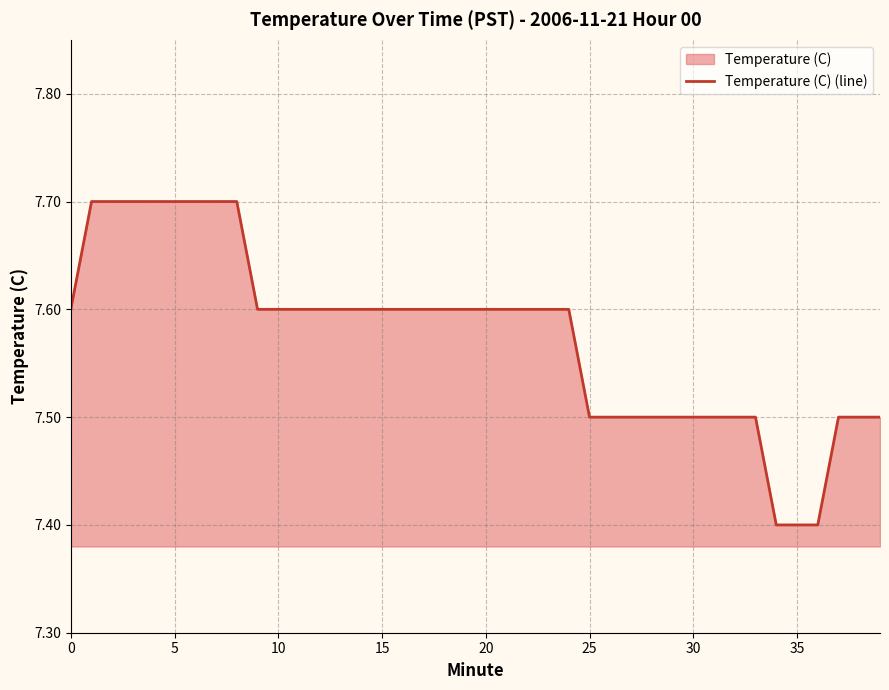

What is the change in value from 0 to 5?

+0.1